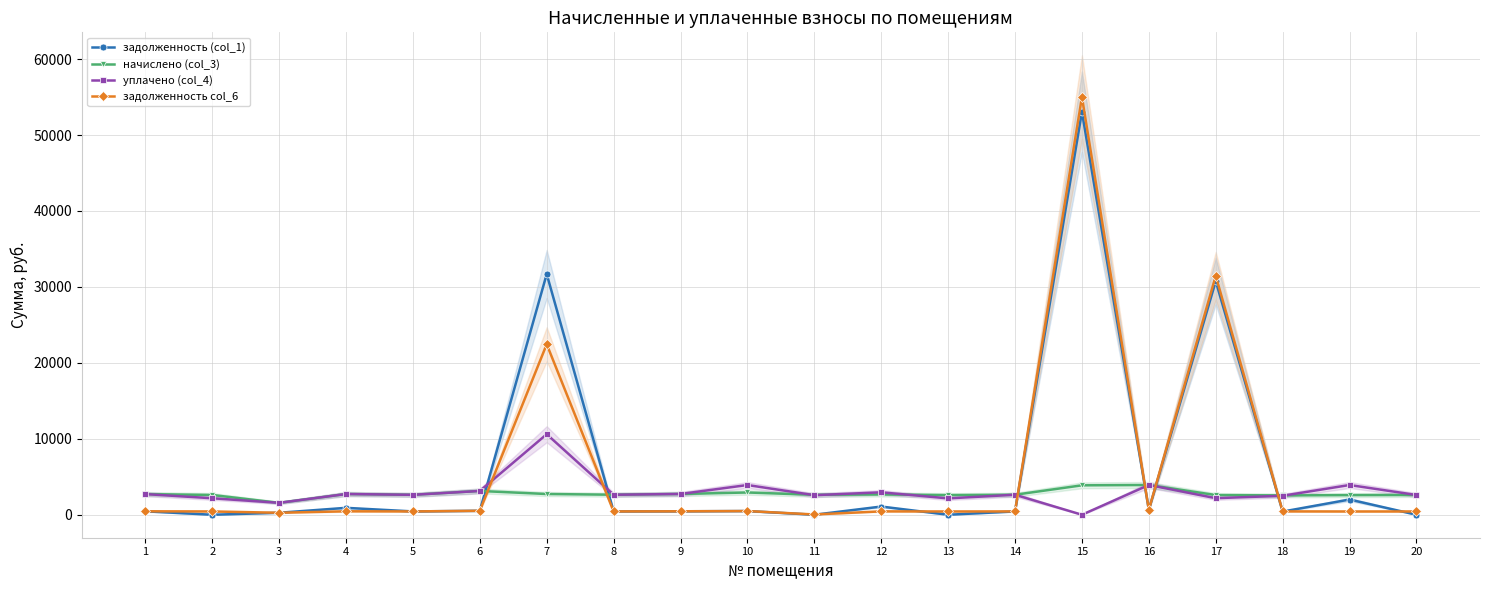

At which label does задолженность col_6 first exceed 445?

1